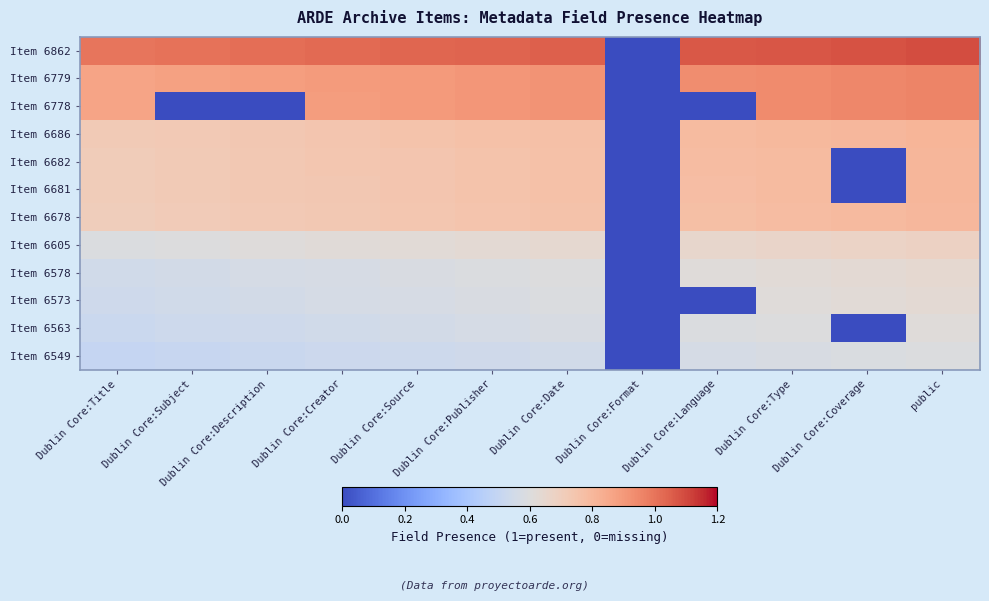

How many categories are shown in the chart?

12